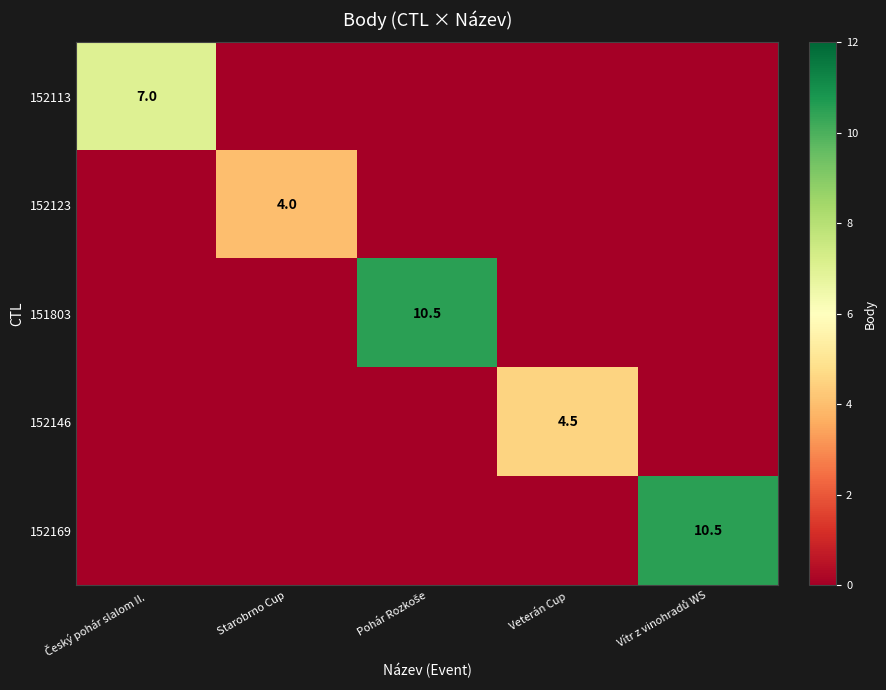

True or false: 152146 has a value of 4.5 at Veterán Cup.

True